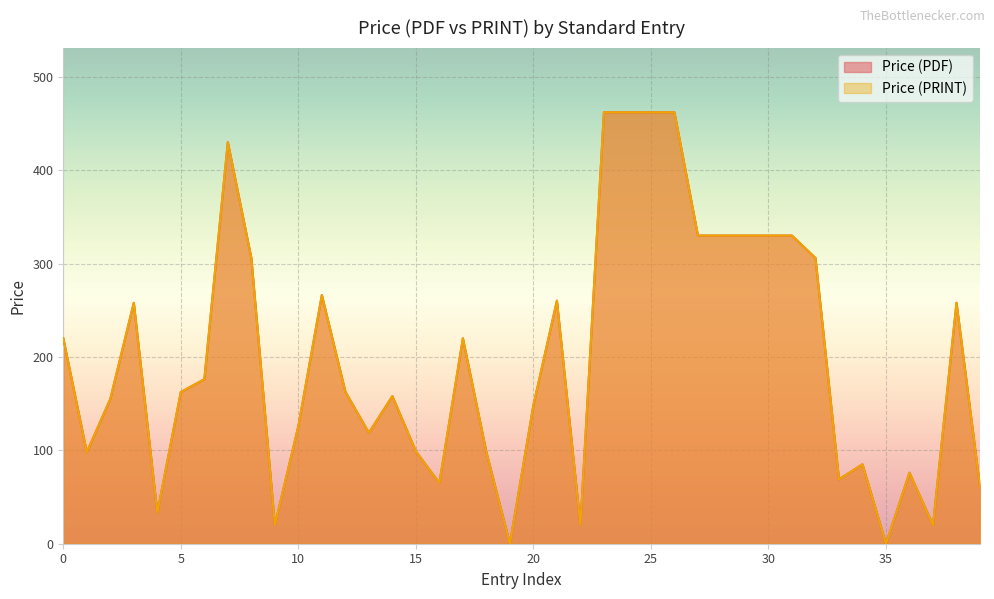

True or false: Price (PDF) and Price (PRINT) cross at least once.

False